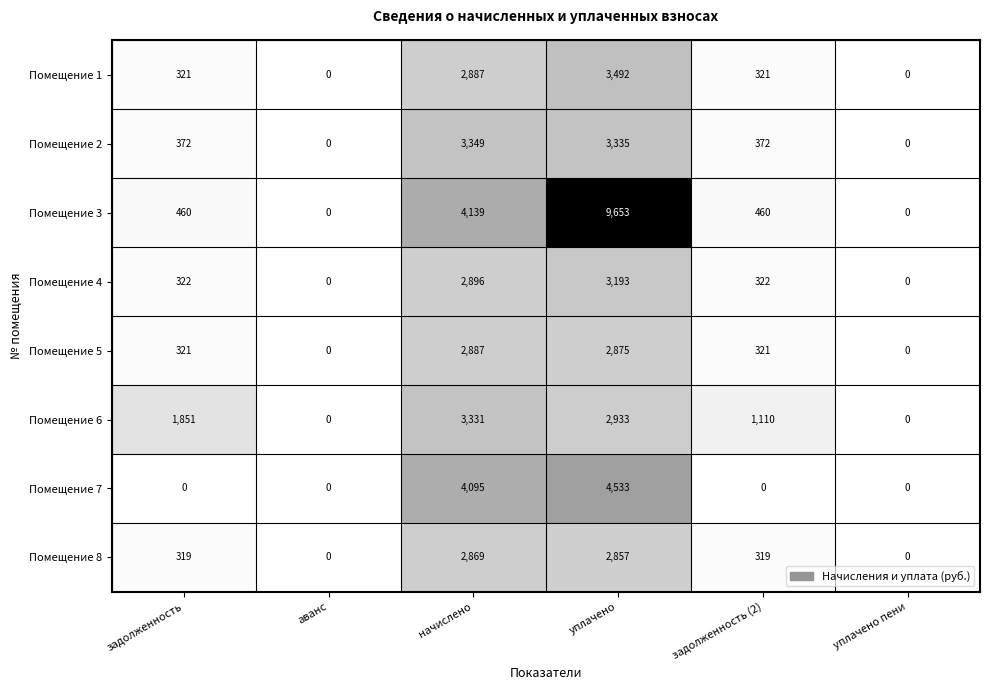

The Помещение 6 series shows 0 at аванс. True or false?

True